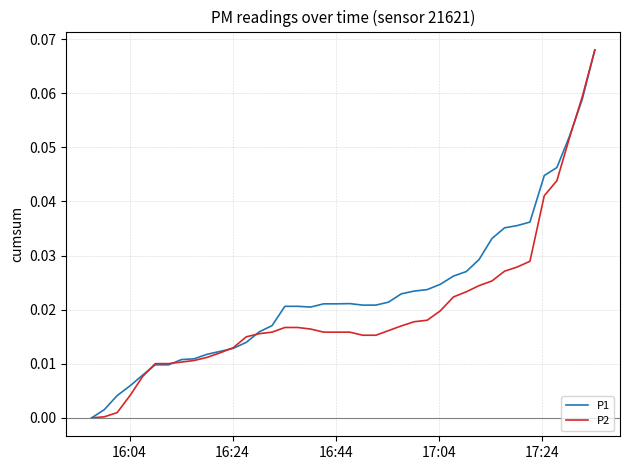

List the series in order of their overall mean, highest first.

P1, P2